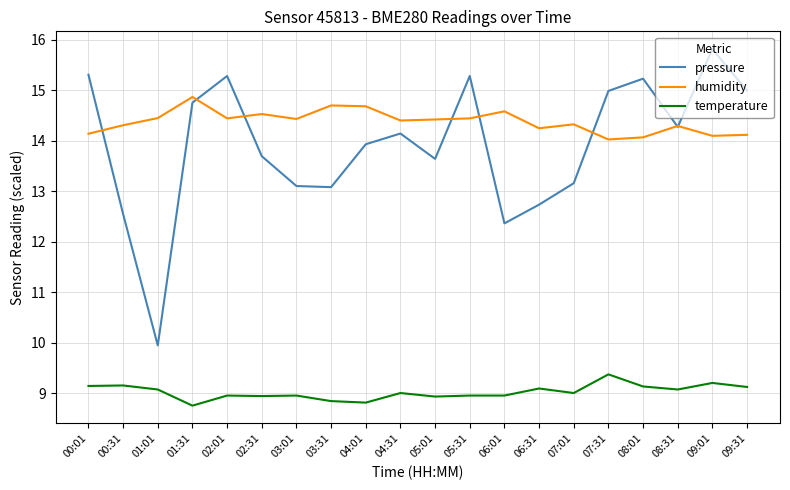

The pressure series shows 15.3 at 02:01. True or false?

True